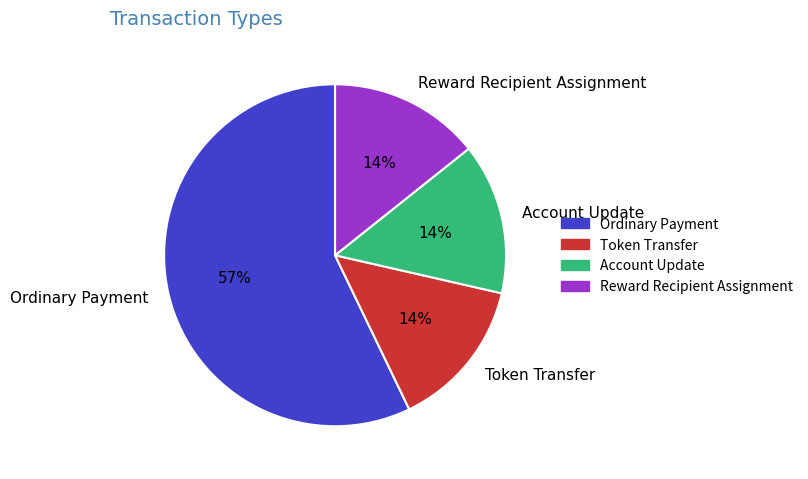

How many segments does this pie chart have?

4